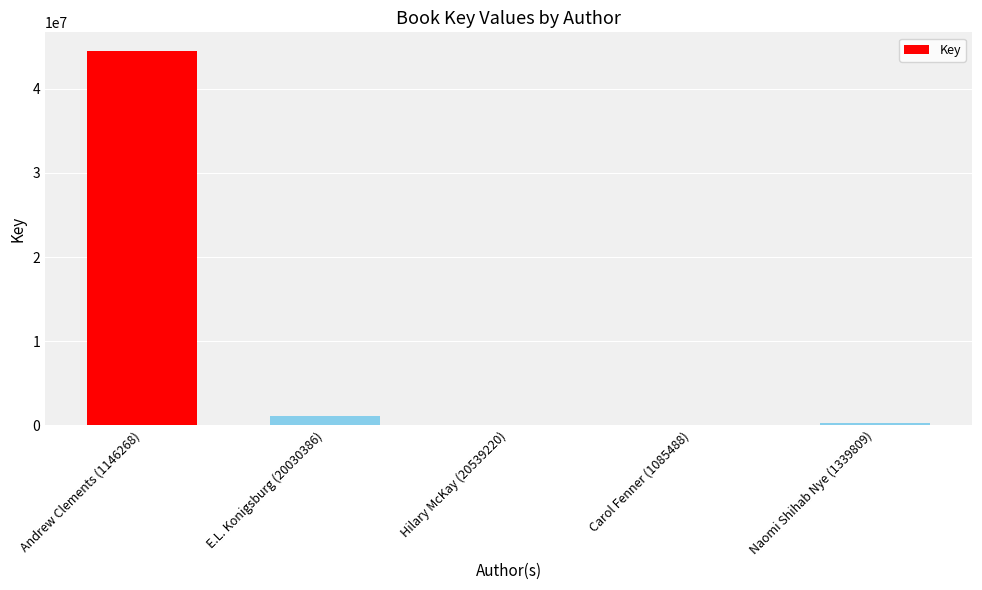

The chart shows a value of 7059 at Carol Fenner (1085488). True or false?

True